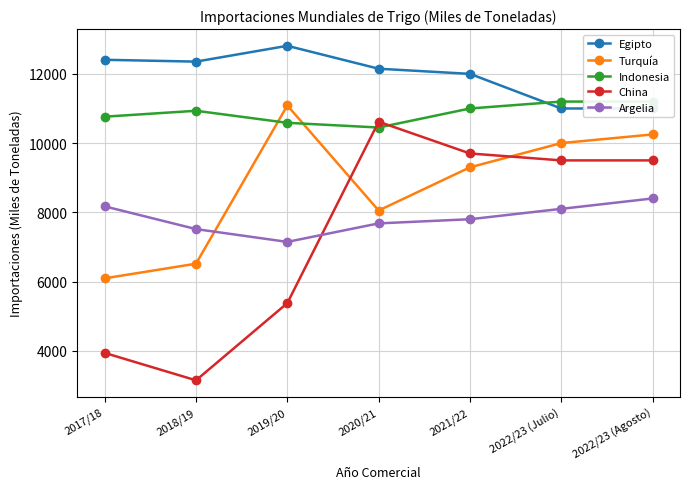

What is the difference between the highest and lowest values at 2018/19?

9209